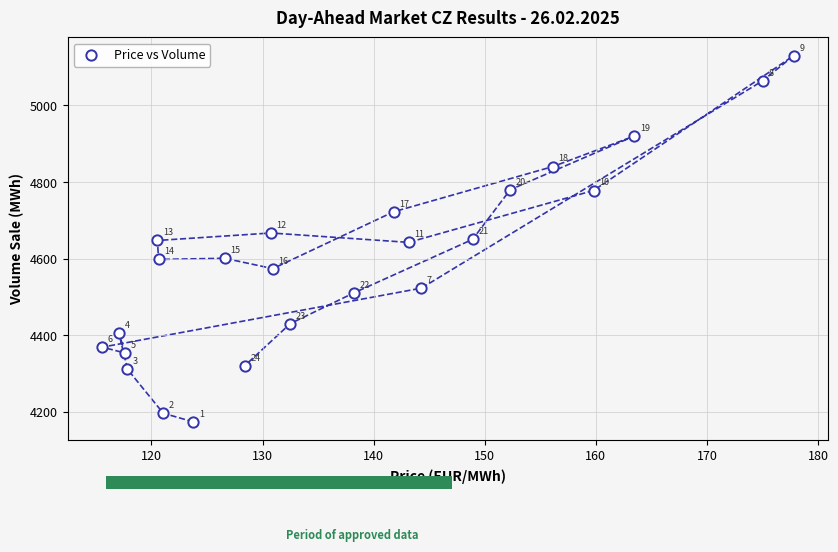

What Y value in the scatter plot is closest to 4651?

4650.0